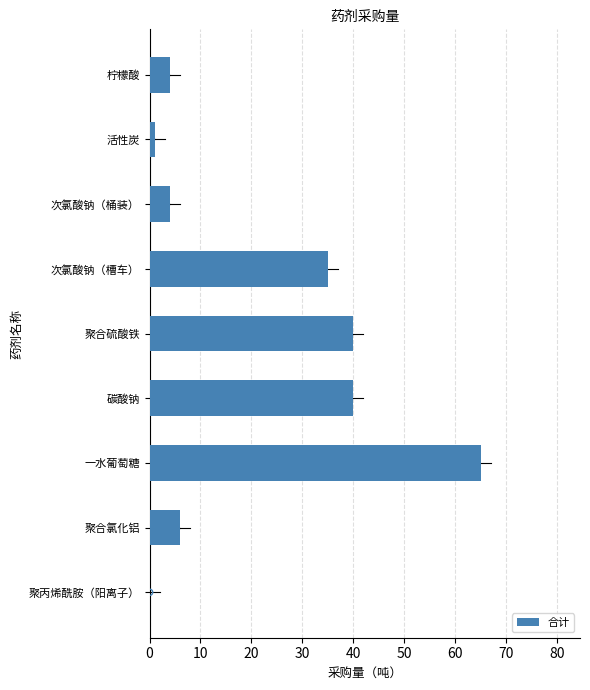

Where is 合计 nearest to the value 32?

次氯酸钠（槽车）